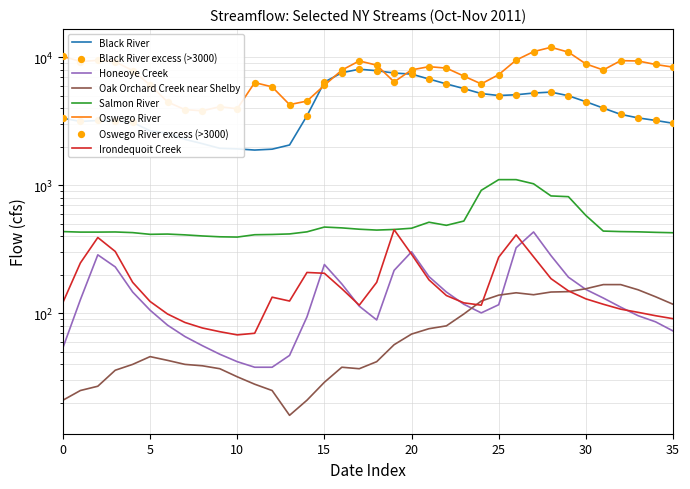

At how many categories does at least one series exceed 5343?

29